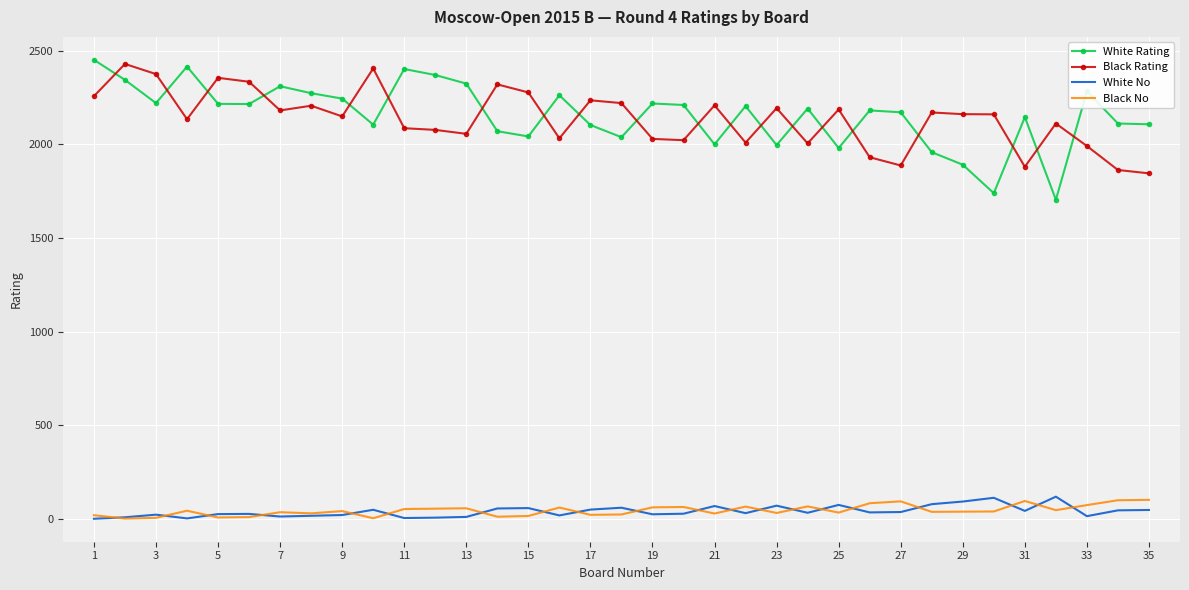

What is the difference between the maximum and minimum values in the Black No series?

100